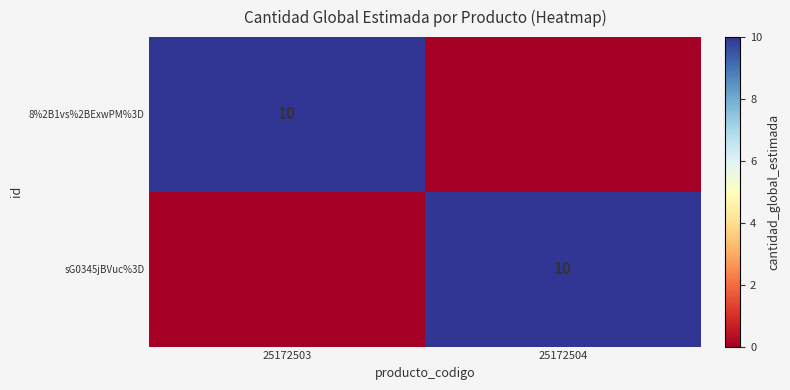

Is it true that sG0345jBVuc%3D equals 4 at 25172504?

False